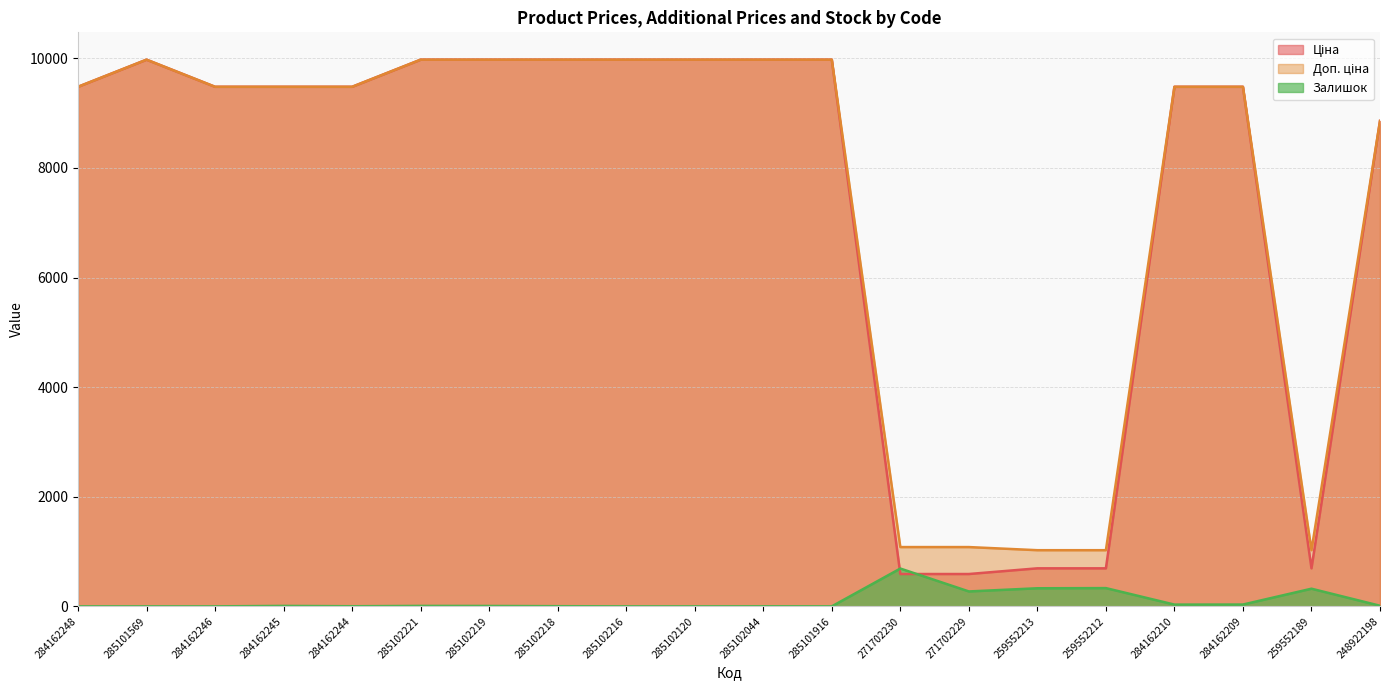

The value of Ціна at 284162244 is 1929.3. True or false?

False